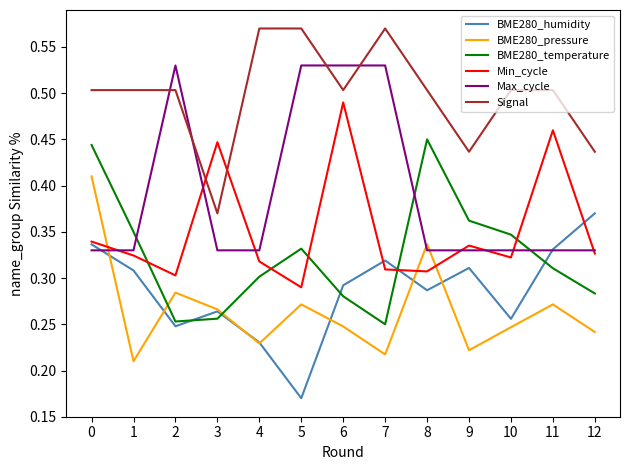

True or false: Signal has more than 0 points higher than both neighbors.

True